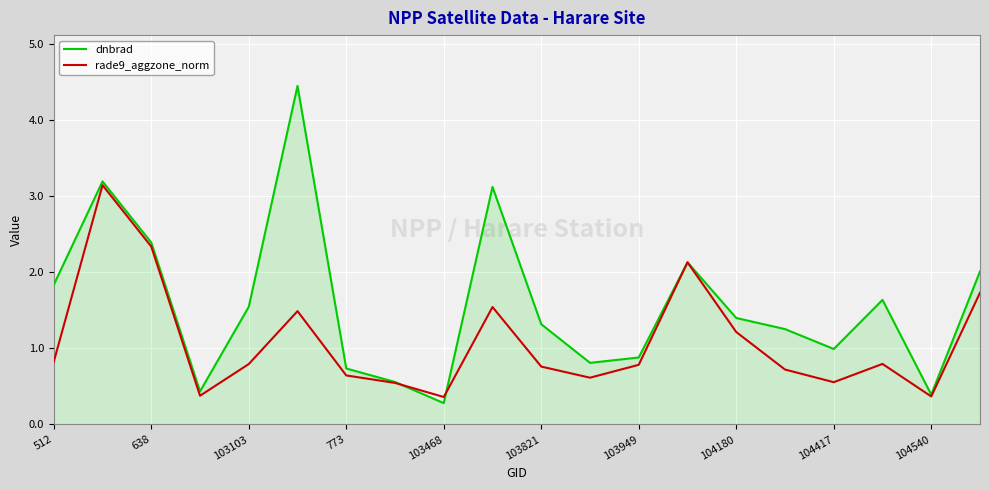

List the series in order of their overall mean, lowest first.

rade9_aggzone_norm, dnbrad